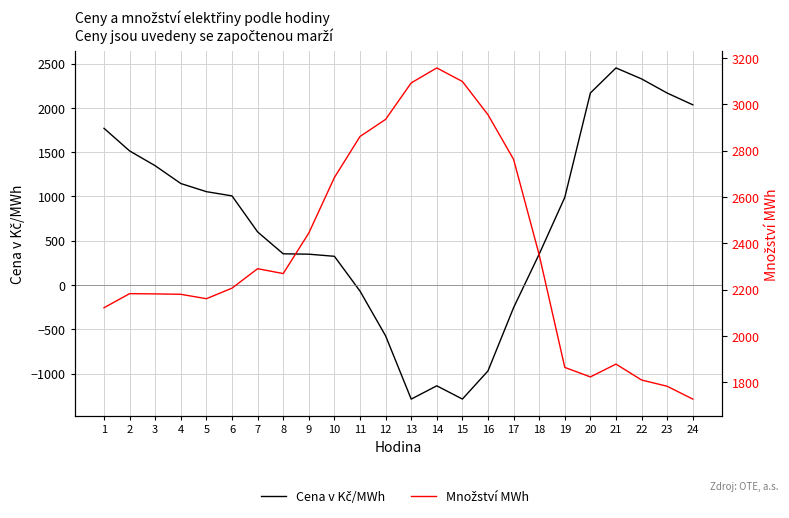

Which series has the widest spread of values?

Cena v Kč/MWh